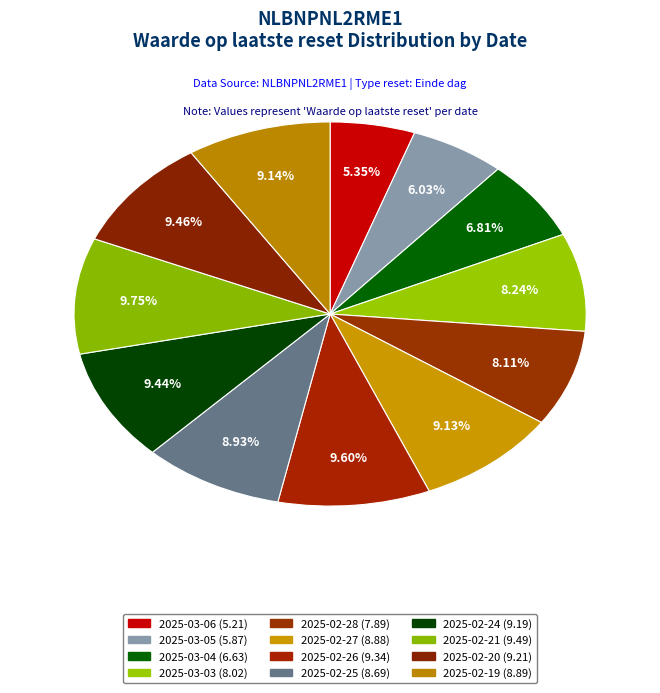

Which category has the biggest portion of the pie?

2025-02-21